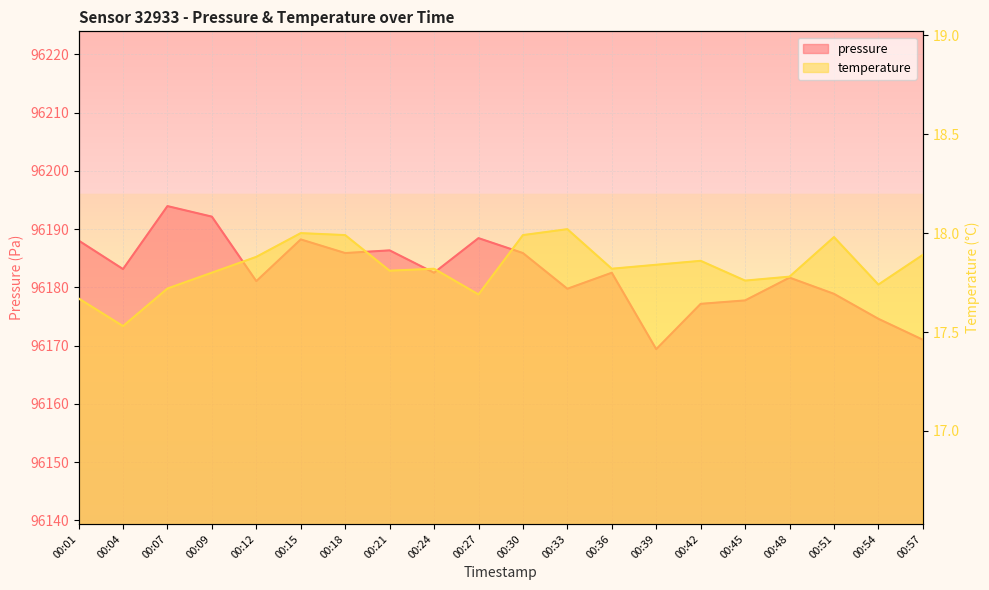

What is the difference between the second highest and minimum values in the pressure series?

22.8